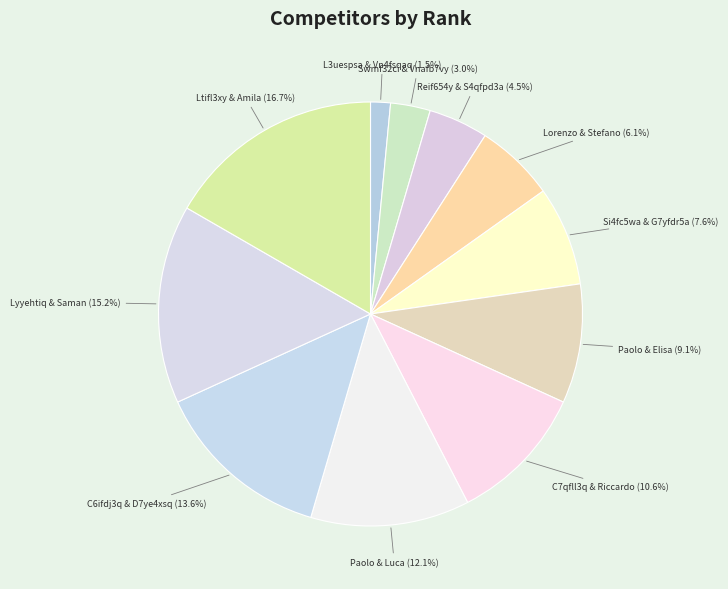

Is there any slice that represents more than half of the pie?

No